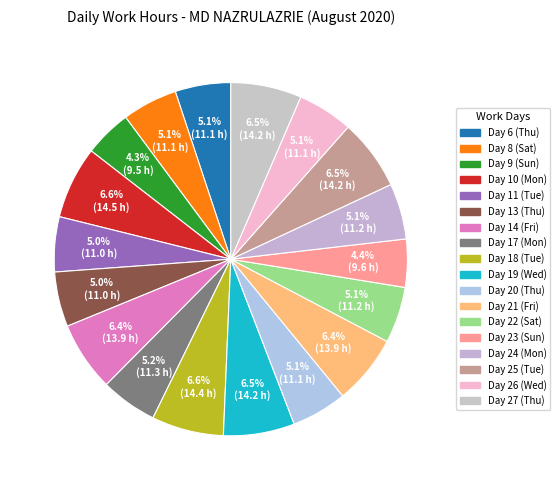

Combined, what portion of the pie is Day 10 (Mon) and Day 27 (Thu)?

13.1%